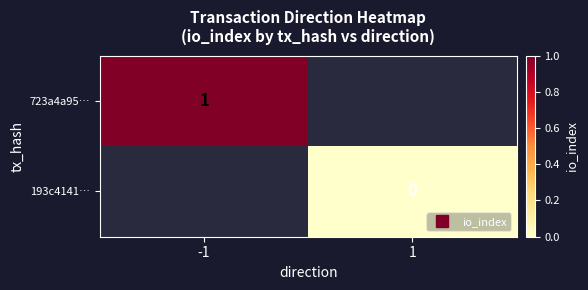

Count the number of data series in this chart.

2